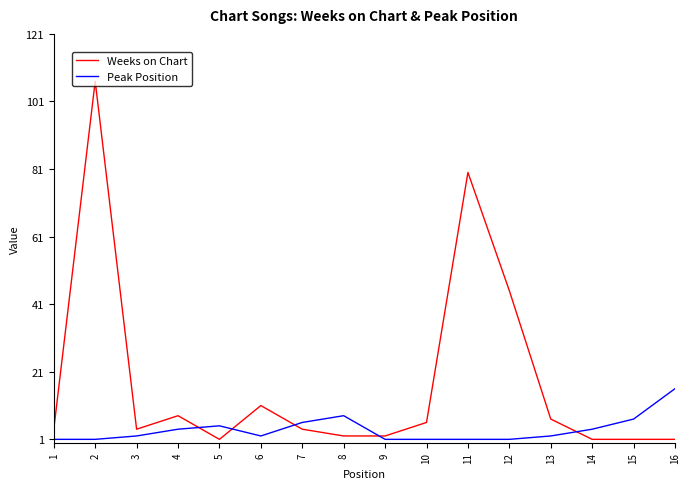

What are all the series names shown in the legend?

Weeks on Chart, Peak Position